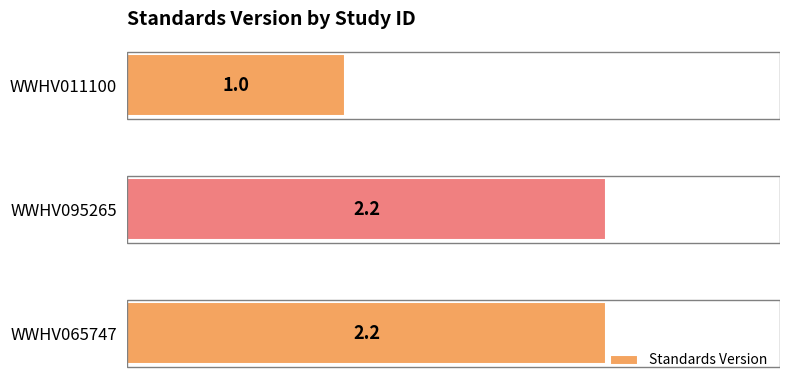

Approximately how many times larger is the value at WWHV011100 compared to WWHV095265?

0.5